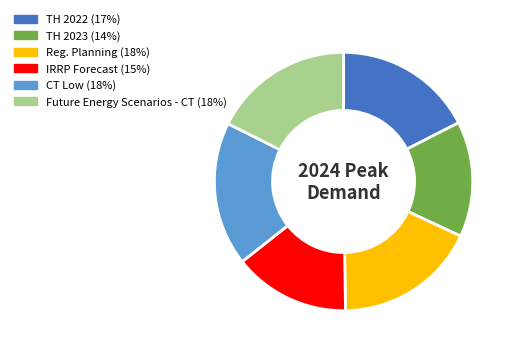

How many segments does this pie chart have?

6